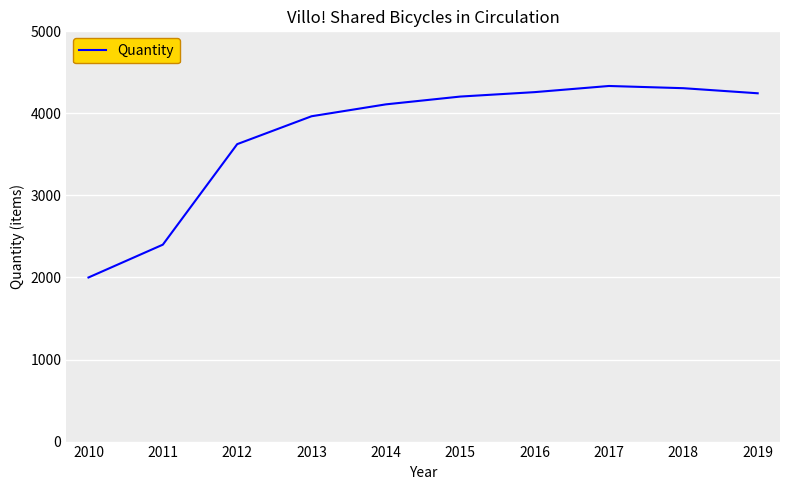

Where is the data nearest to the value 3167?

2012